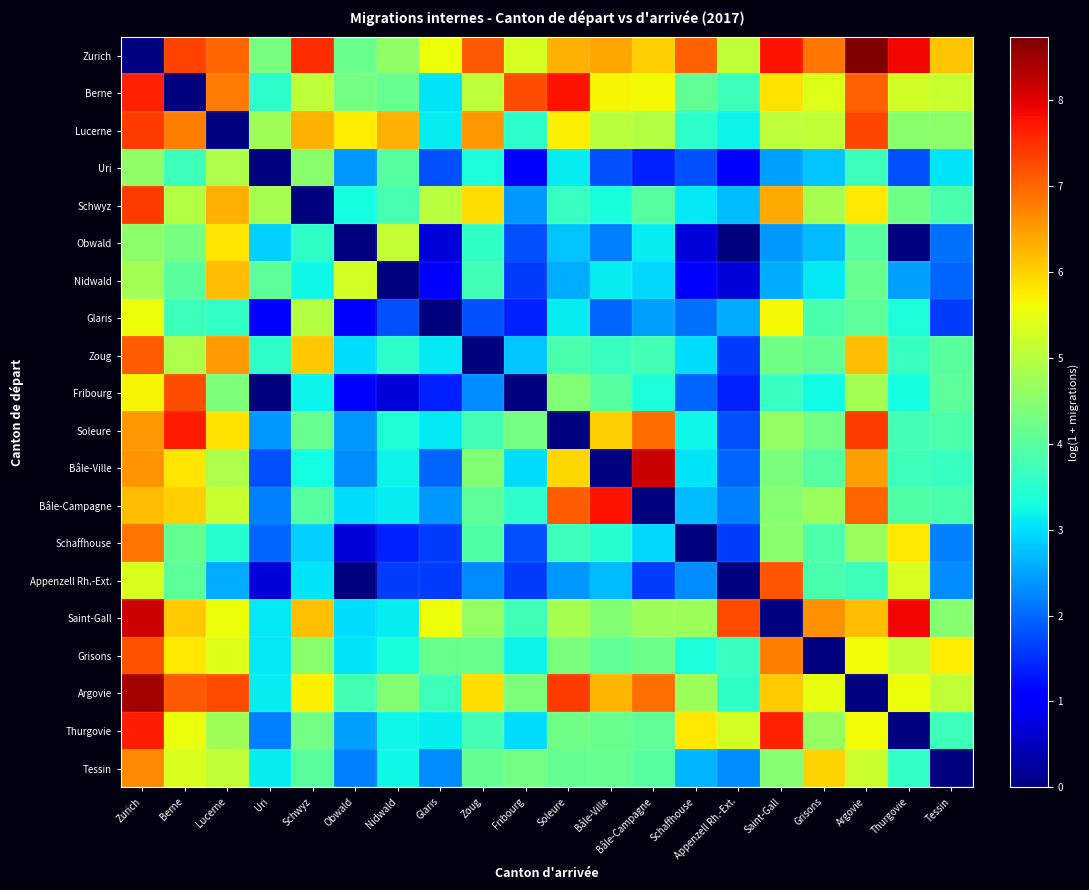

What is the total value across all series at Uri?

52.7